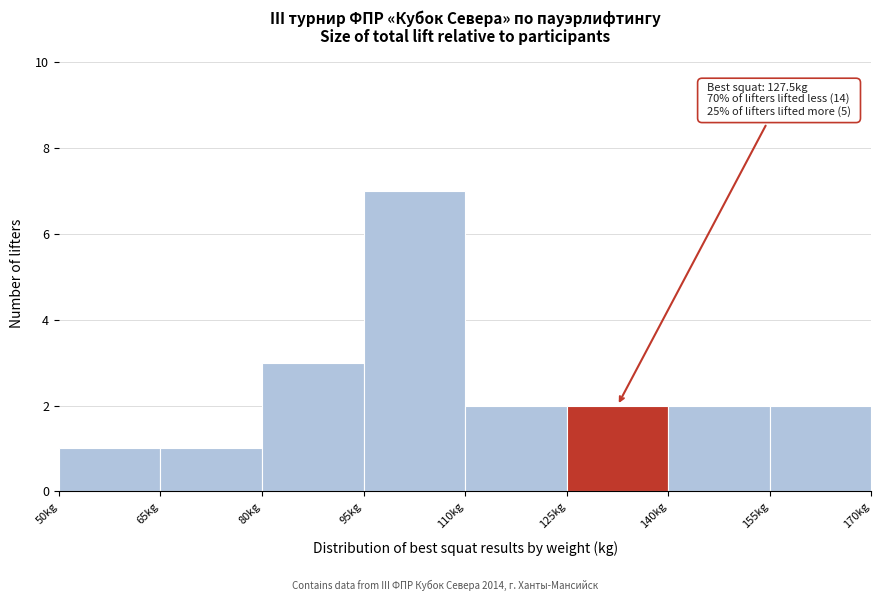

Over which range of the x-axis is the bar tallest?

95 to 110